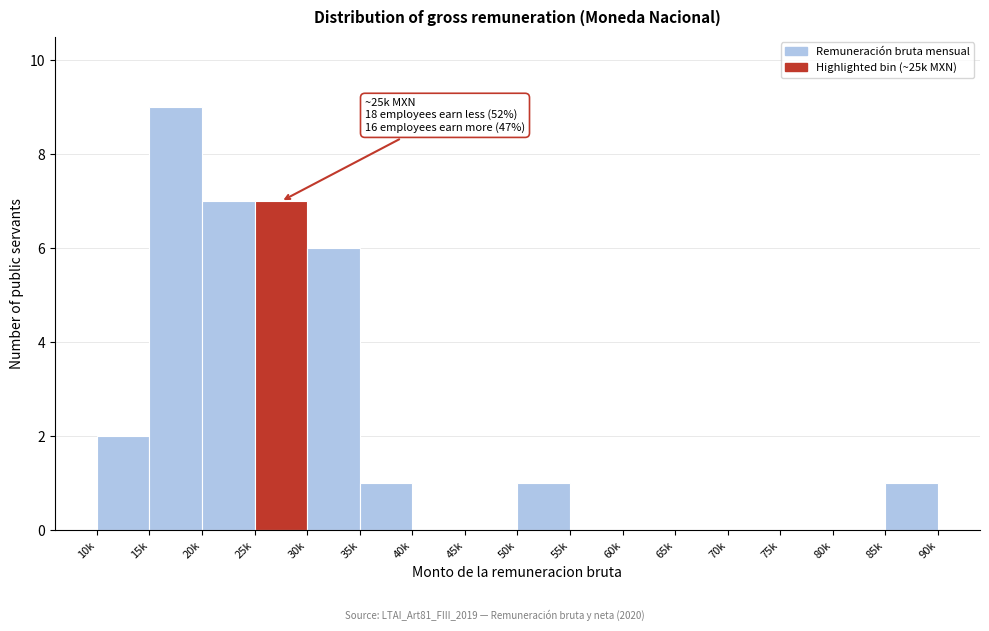

Reading left to right, transcribe all the data shown in this chart.

10k=2	15k=9	20k=7	25k=7	30k=6	35k=1	40k=0	45k=0	50k=1	55k=0	60k=0	65k=0	70k=0	75k=0	80k=0	85k=1